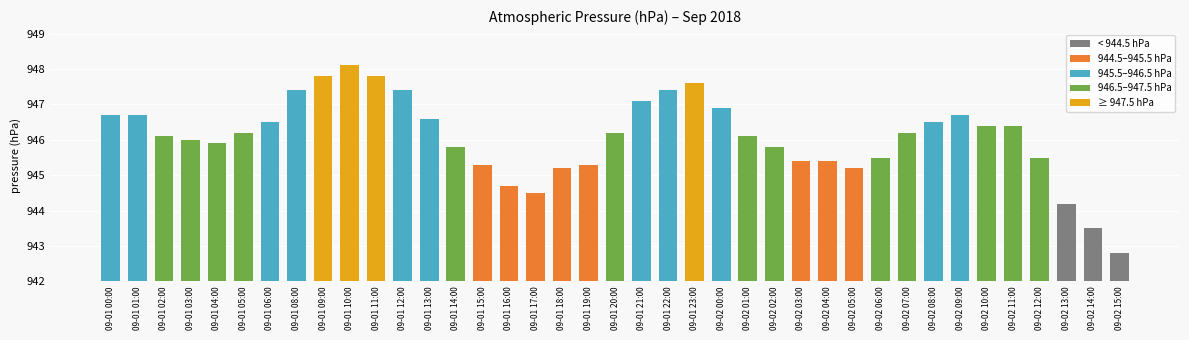

Are the bars horizontal?

No